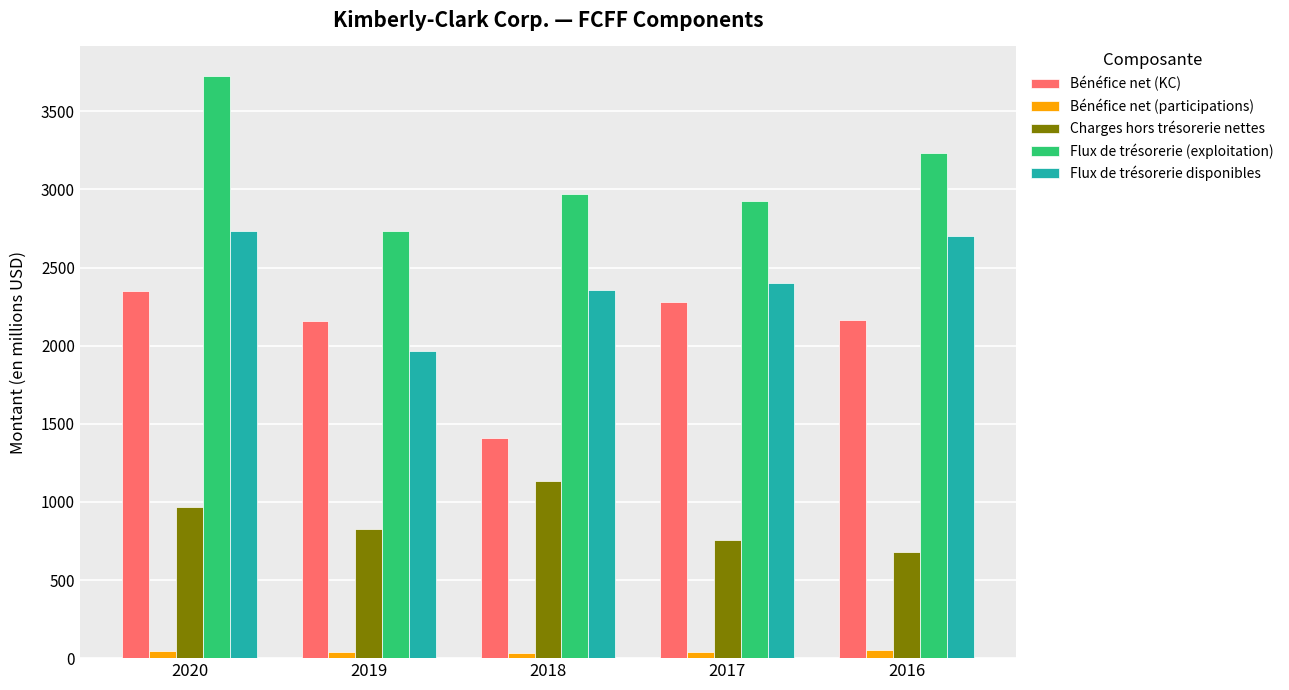

Which series has the widest spread of values?

Flux de trésorerie (exploitation)